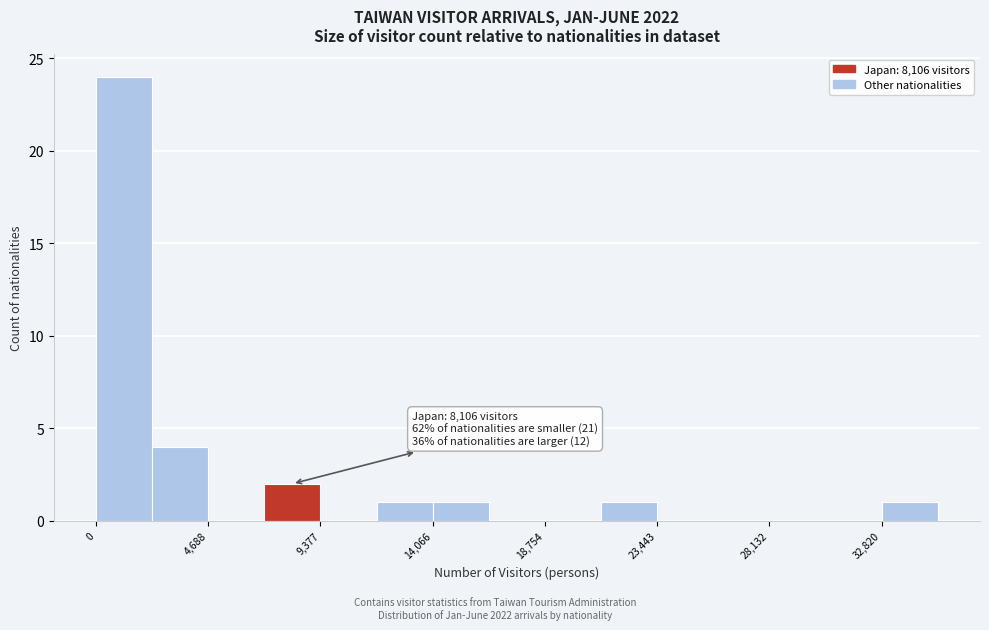

Over which range of the x-axis is the bar tallest?

0 to 2500